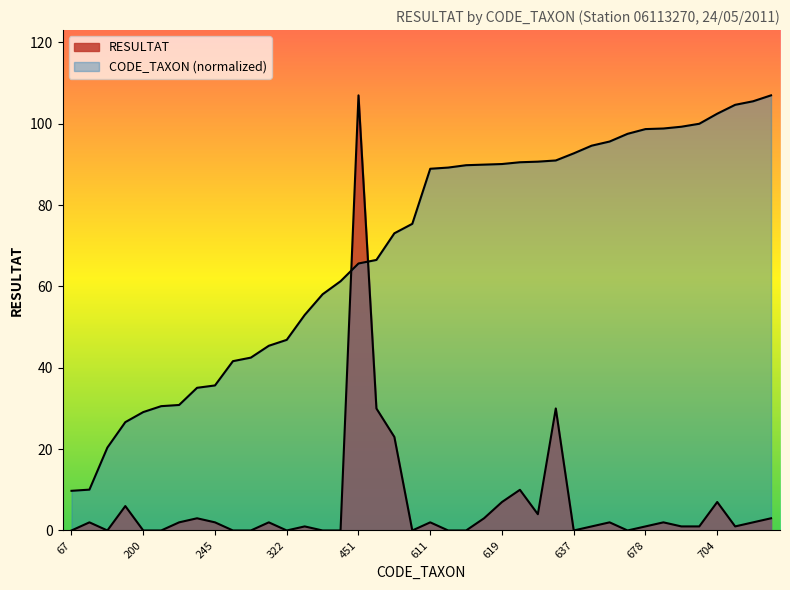

Does the chart have visible grid lines?

No